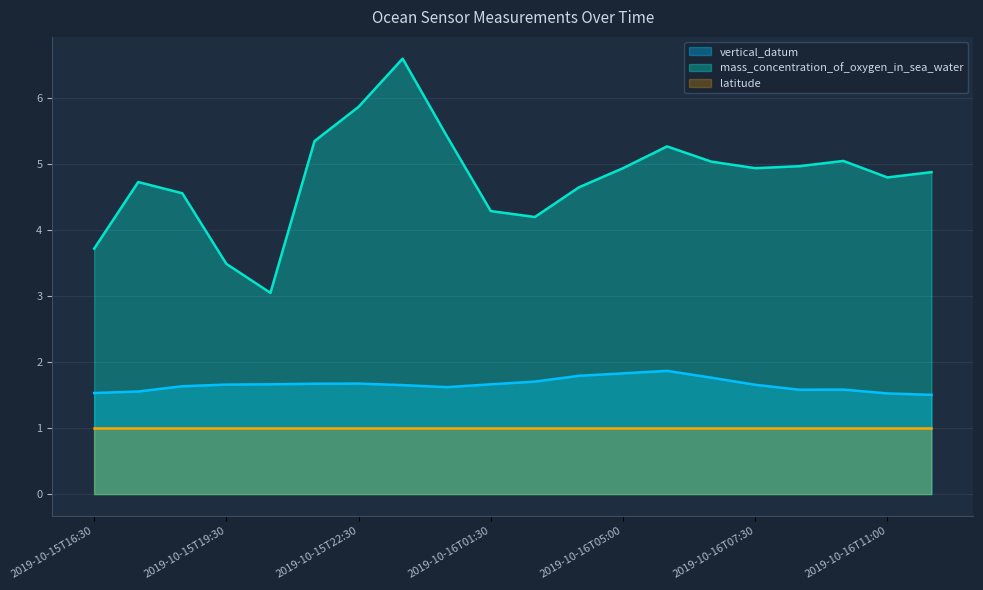

True or false: mass_concentration_of_oxygen_in_sea_water has more than 0 interior local peaks.

True